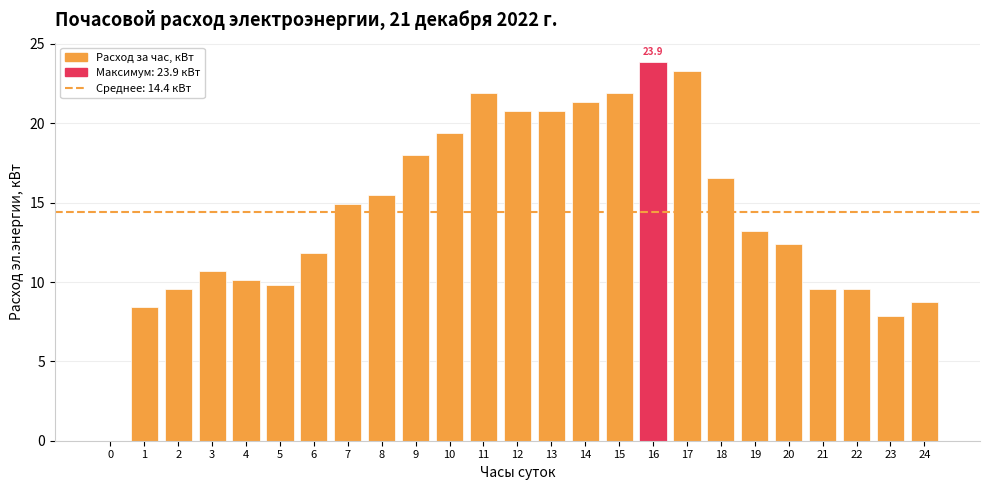

True or false: the data shows 3.9 at 18.

False